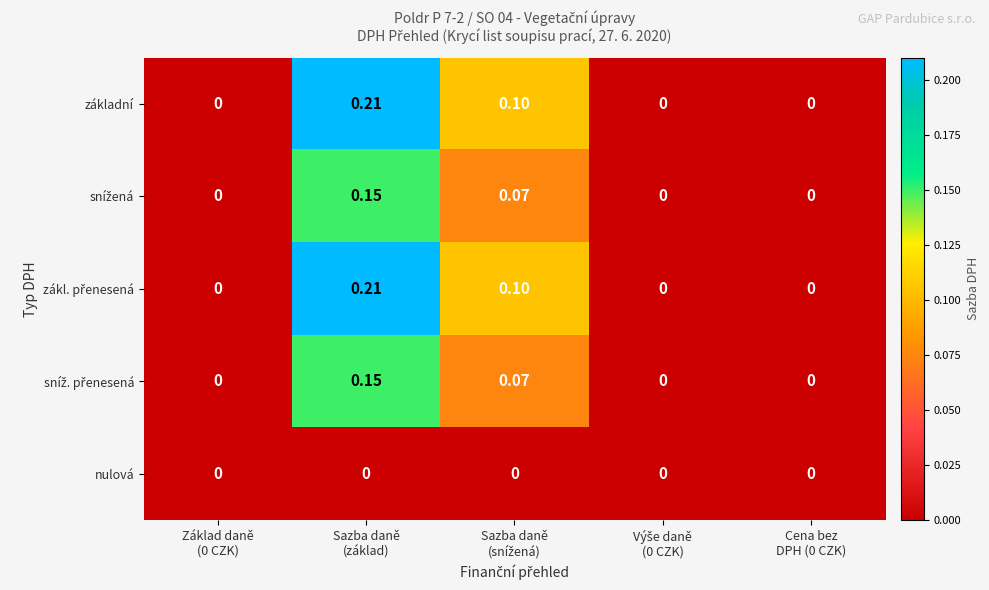

How many distinct data groups are displayed?

5